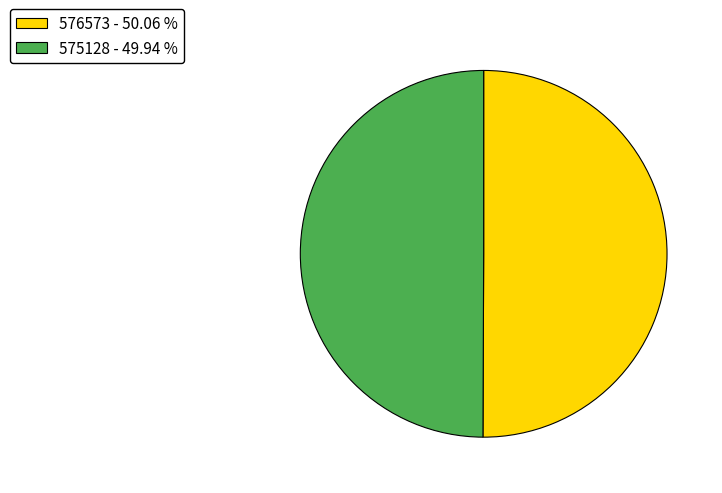

Approximately how many times larger is the value at 575128 compared to 576573?

1.0